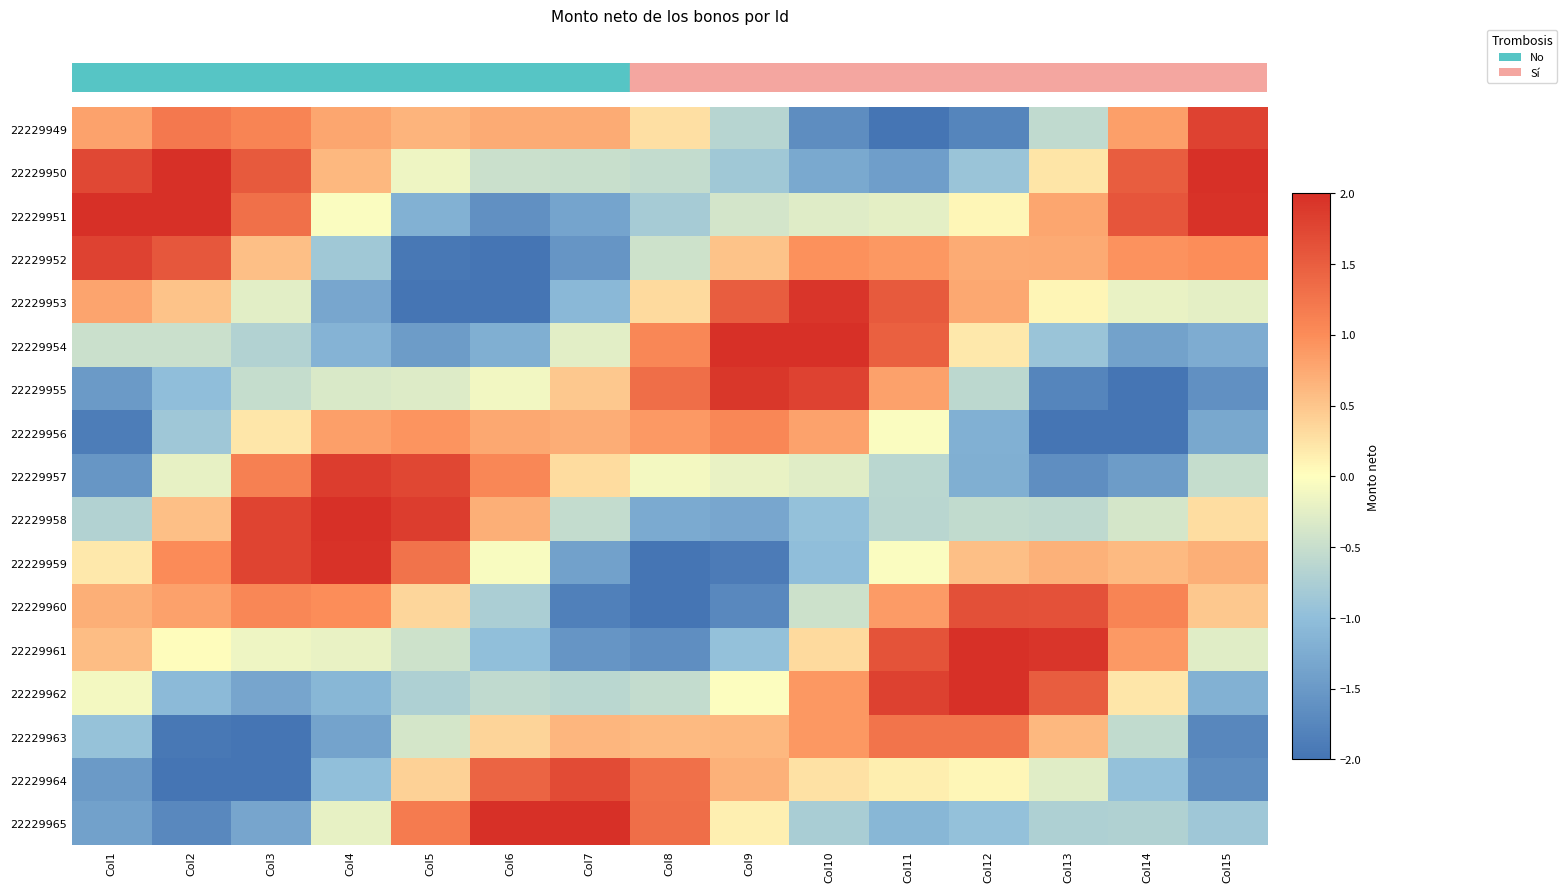

At how many categories does at least one series exceed -1?

15